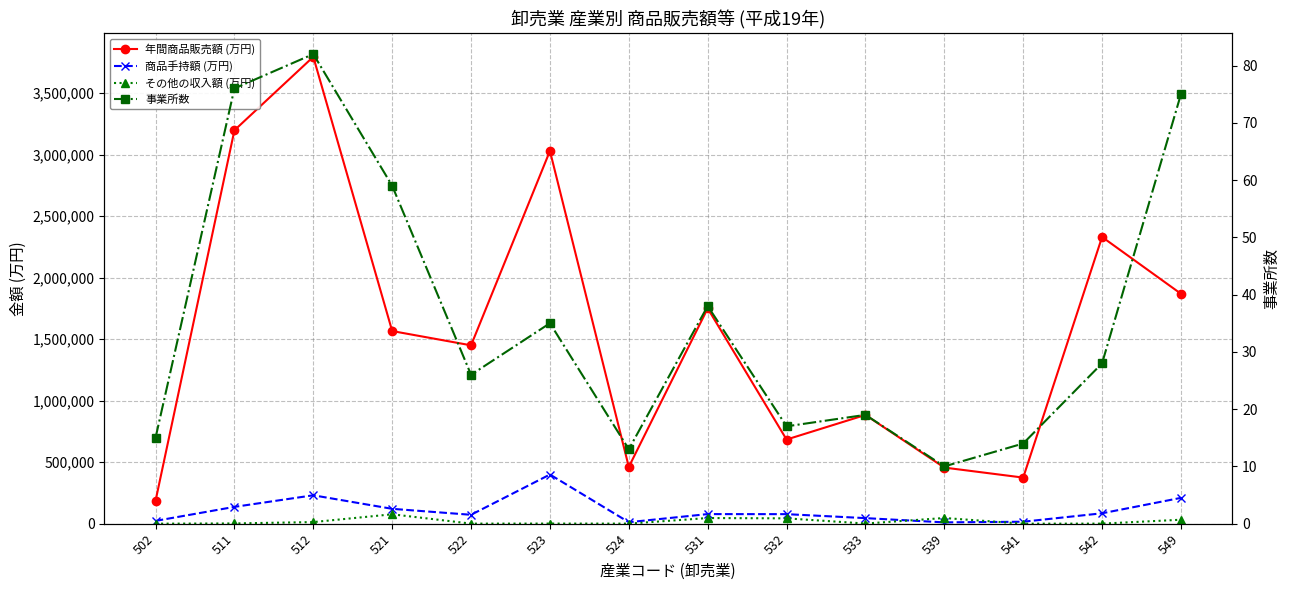

At which category does the chart reach its minimum across all series?

502